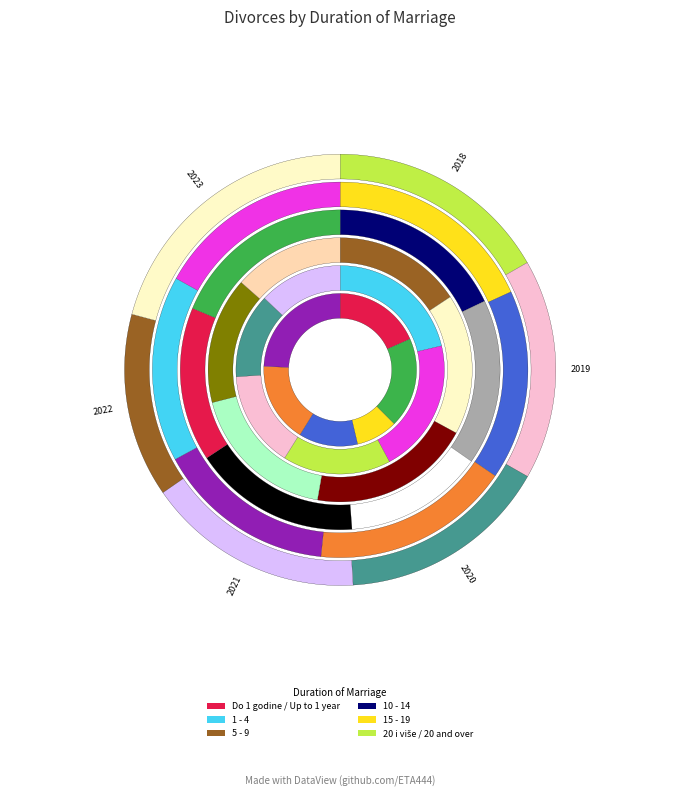

Is 2023 the majority of the pie?

No